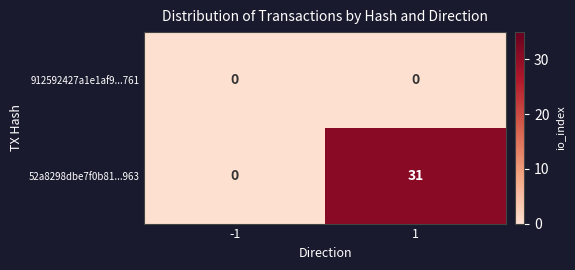

Which series has the widest spread of values?

52a8298dbe7f0b81...963